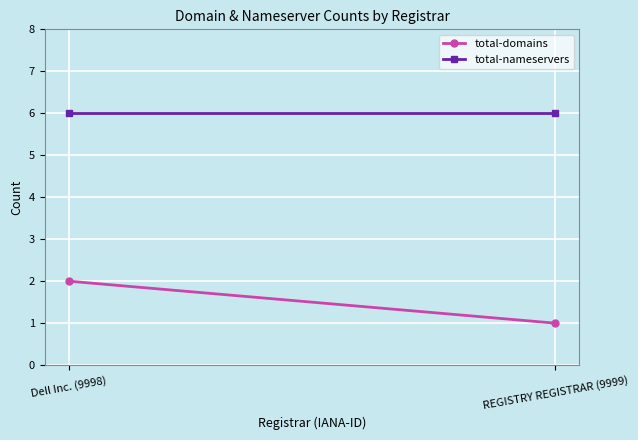

Which series has the largest total across all categories?

total-nameservers